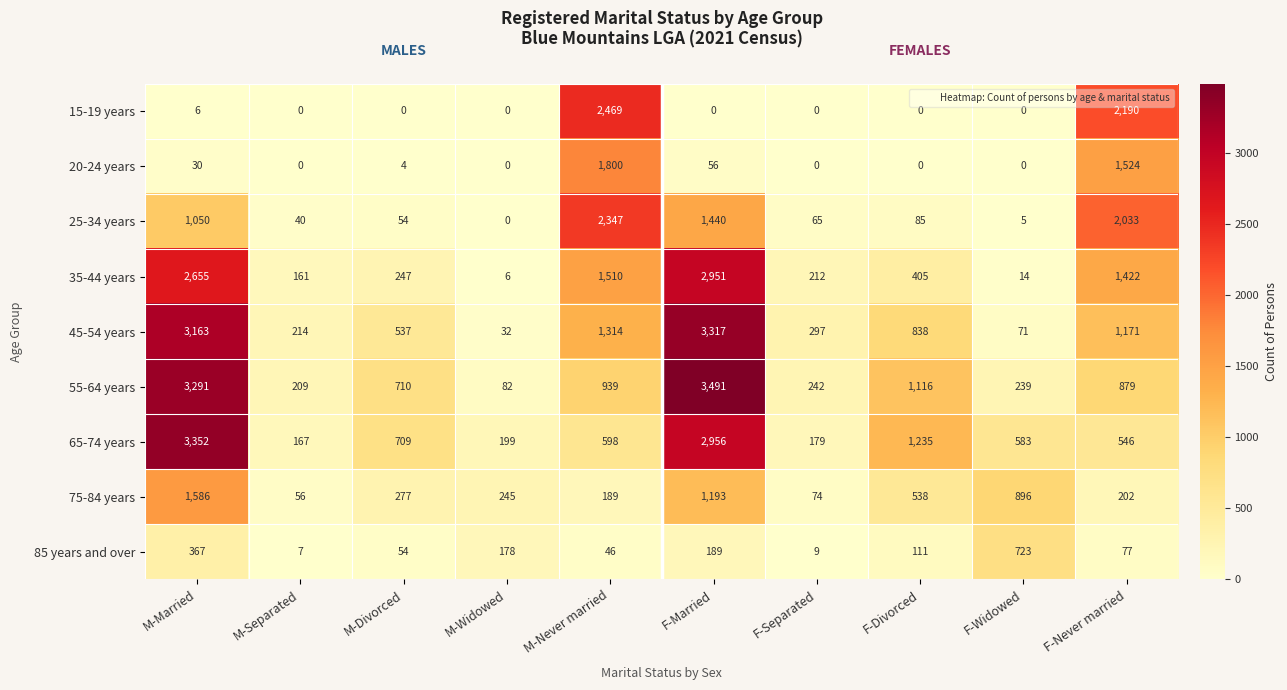

The 15-19 years series shows 1415 at F-Widowed. True or false?

False